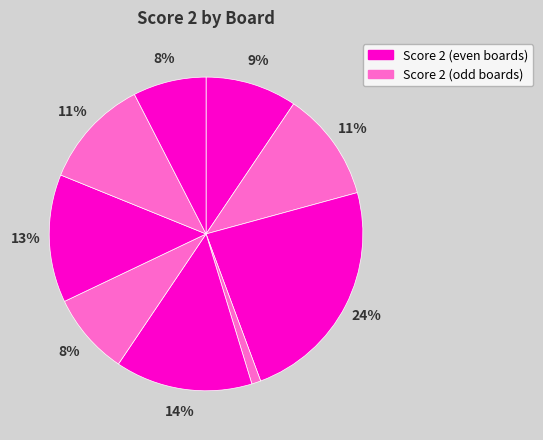

Count the number of slices in the pie.

9